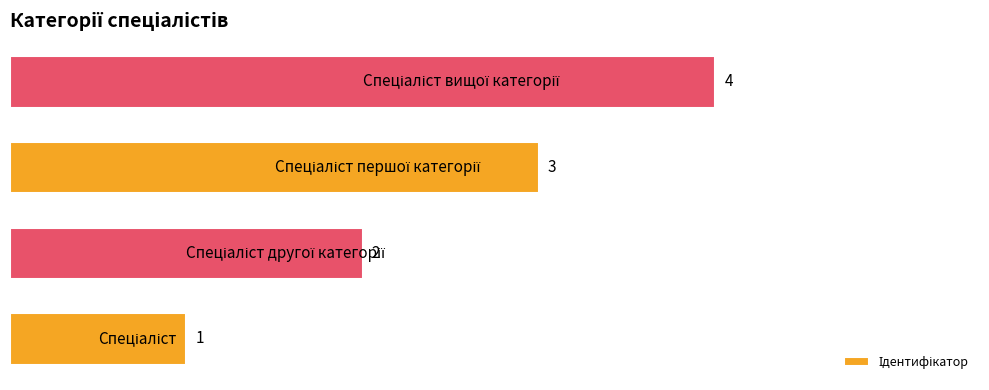

What is the difference between the maximum and minimum values?

3